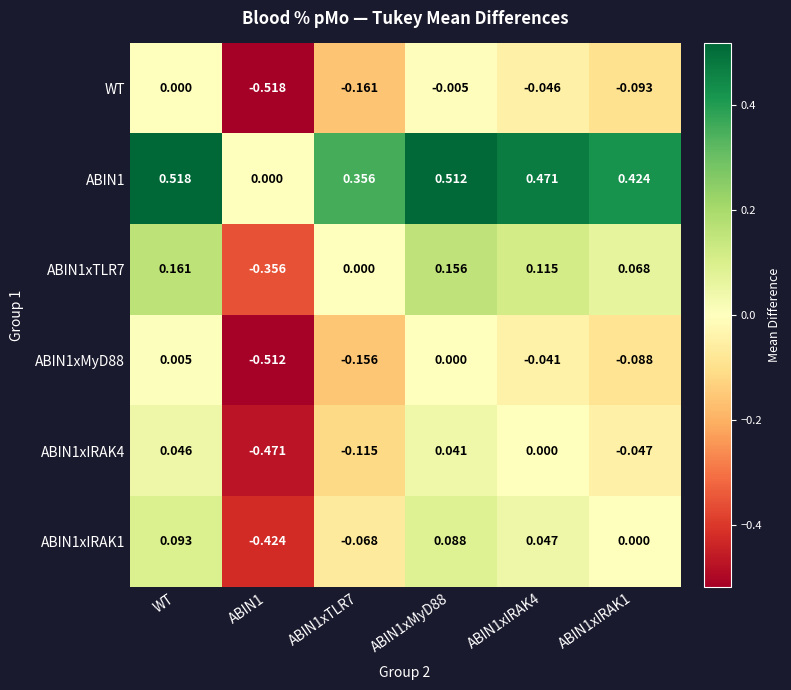

Between ABIN1 and ABIN1xMyD88, which series saw the biggest shift?

WT